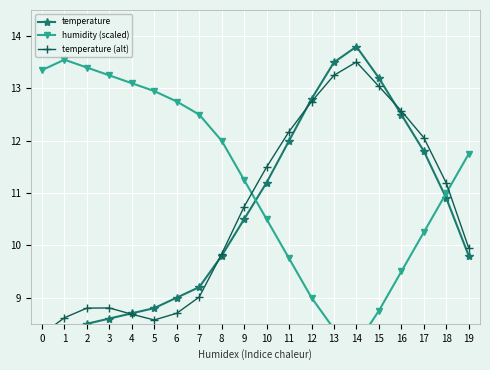

The value of temperature (alt) at 18 is 11.2. True or false?

True